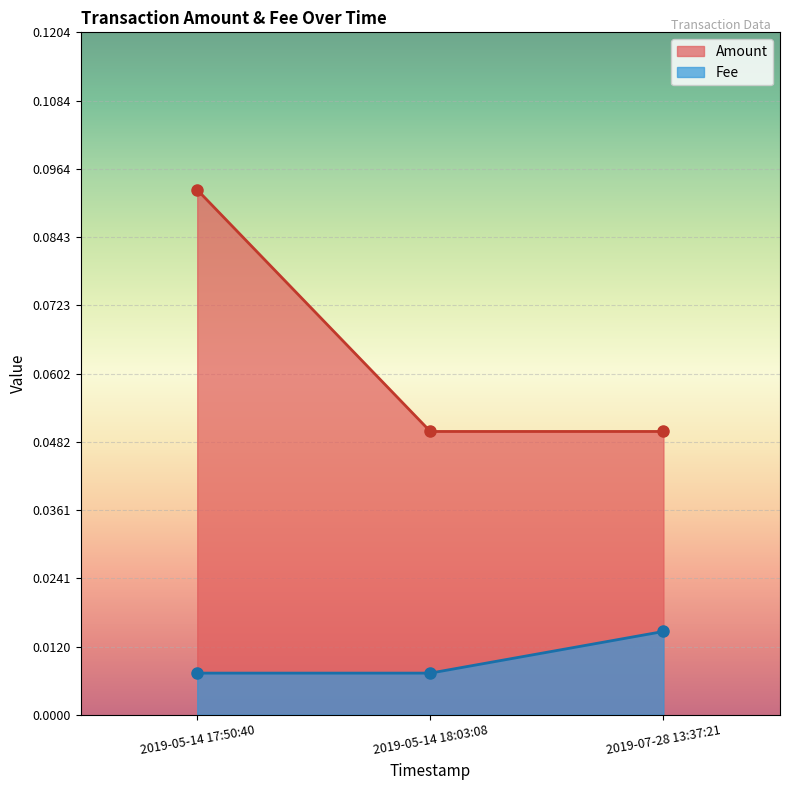

What is the average value of the Amount series?

0.1